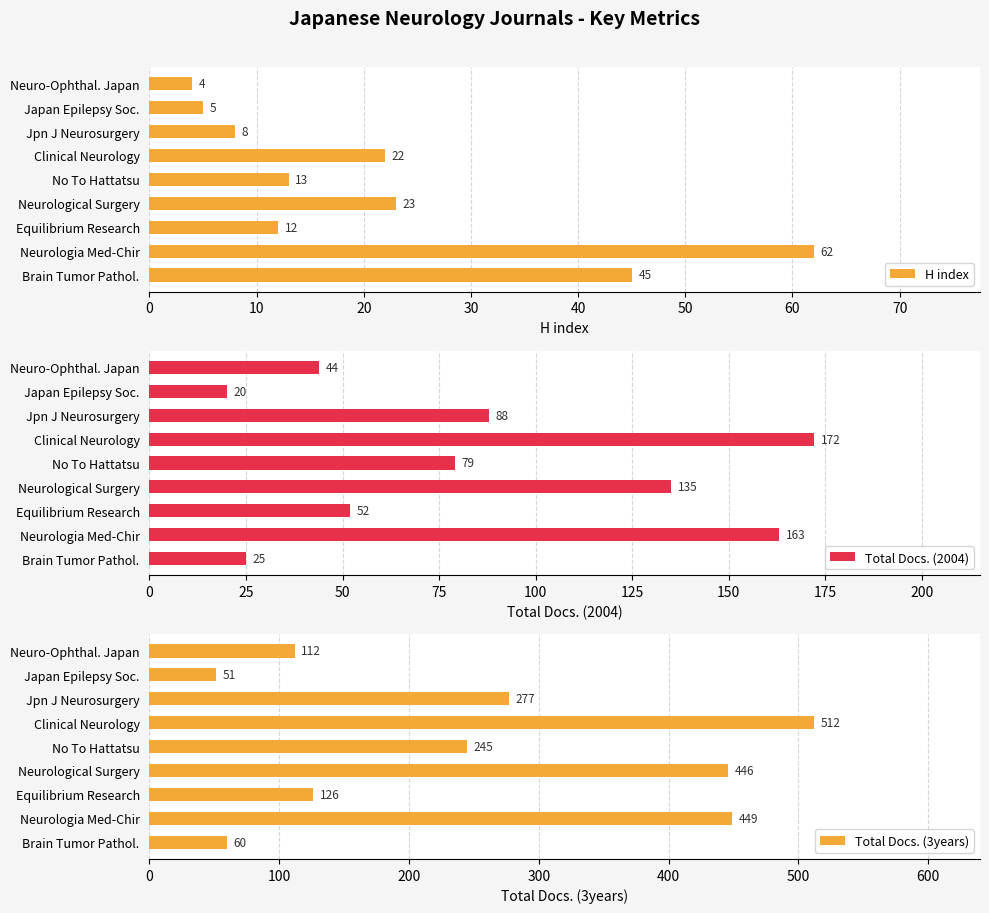

The H index series shows 23 at Neurological Surgery. True or false?

True